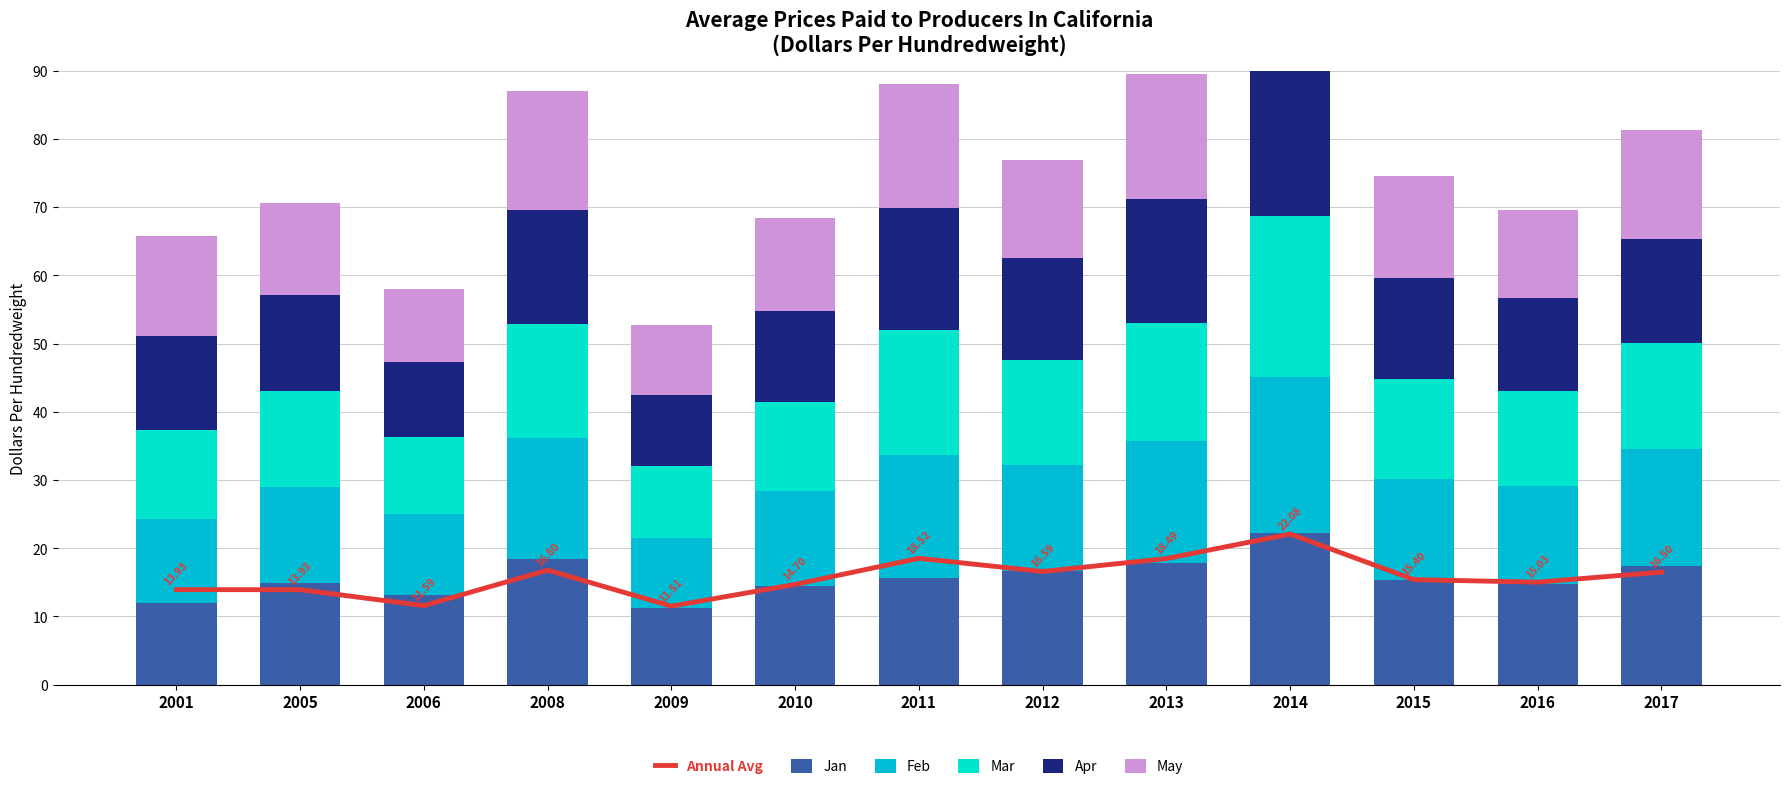

At which category does the chart reach its peak across all series?

2014